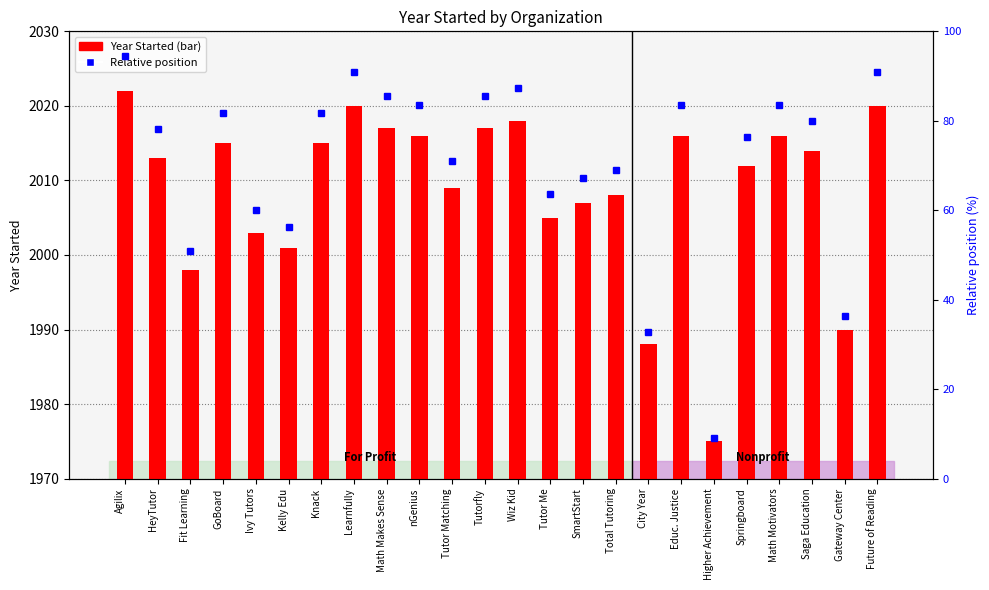

Between nGenius and Math Motivators, which is larger?

nGenius